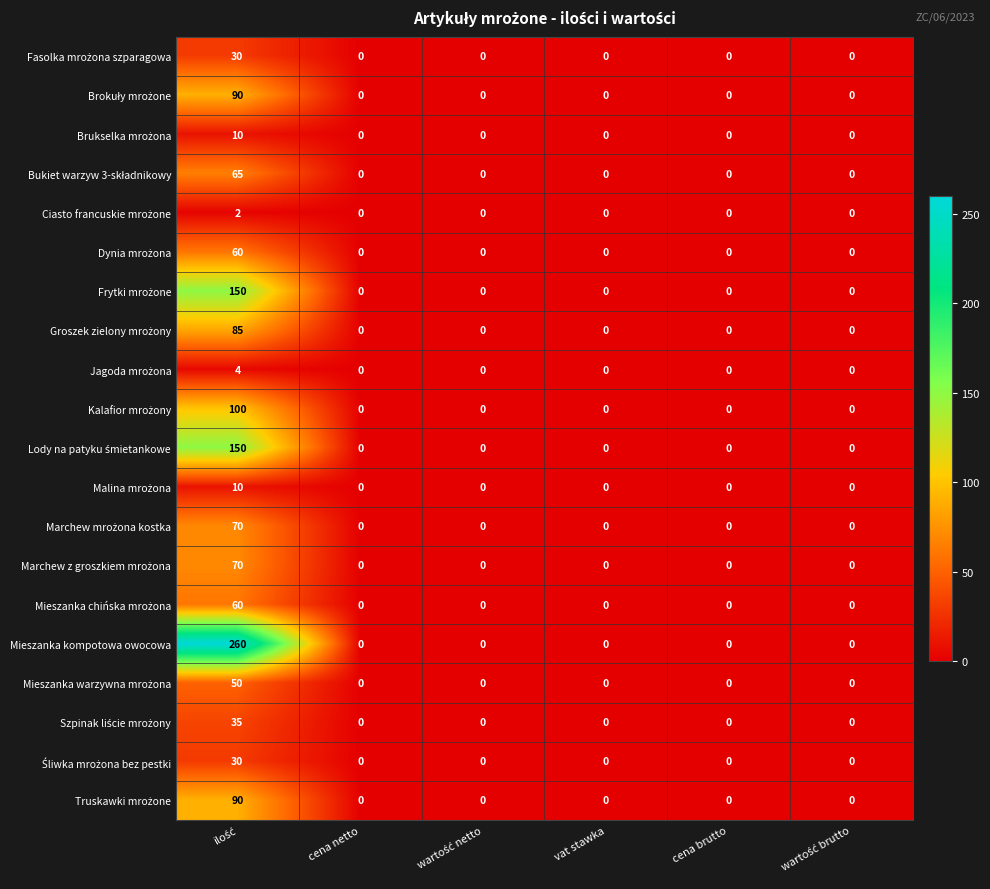

How many categories are shown in the chart?

6